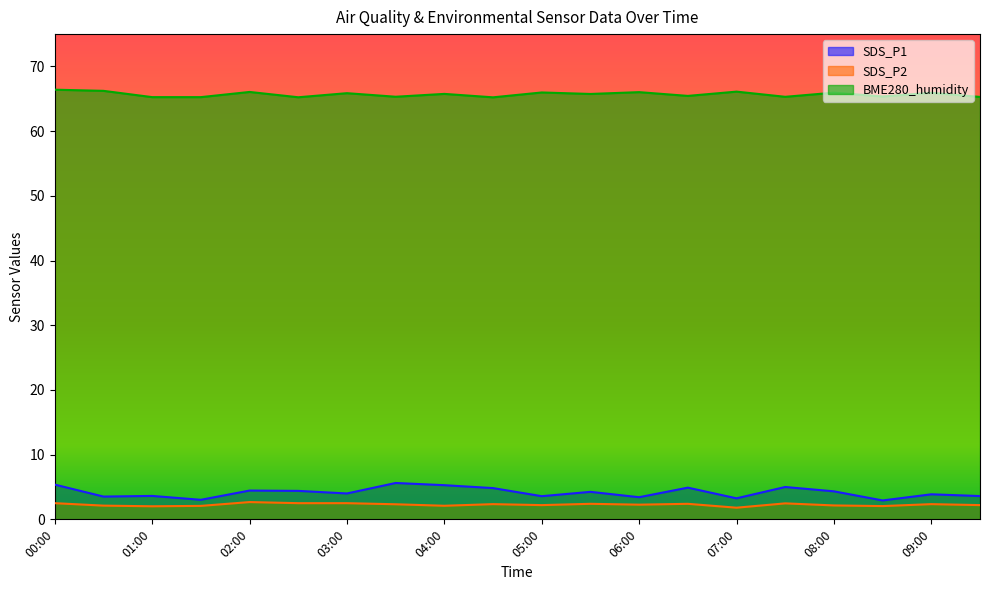

Is the value of SDS_P1 at 02:30 greater than the value of BME280_humidity at 09:30?

No